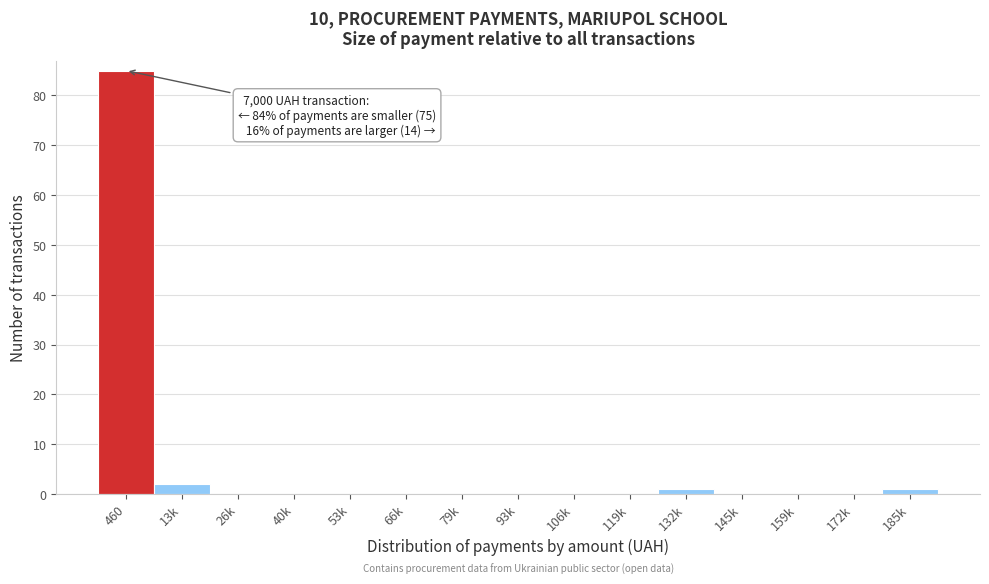

Reading left to right, what are all the values shown in this chart?

460=85	13k=2	26k=0	40k=0	53k=0	66k=0	79k=0	93k=0	106k=0	119k=0	132k=1	145k=0	159k=0	172k=0	185k=1